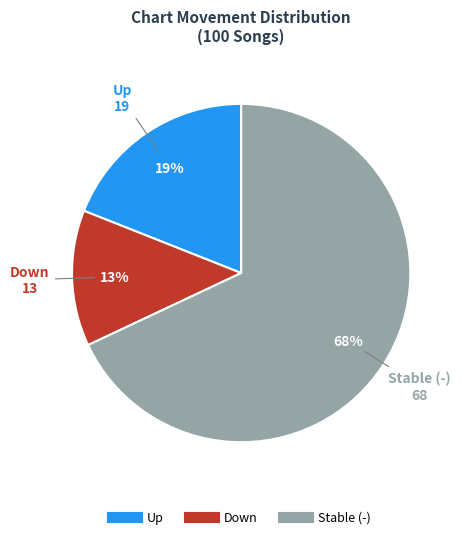

To the nearest percent, what is the average slice percentage?

33%